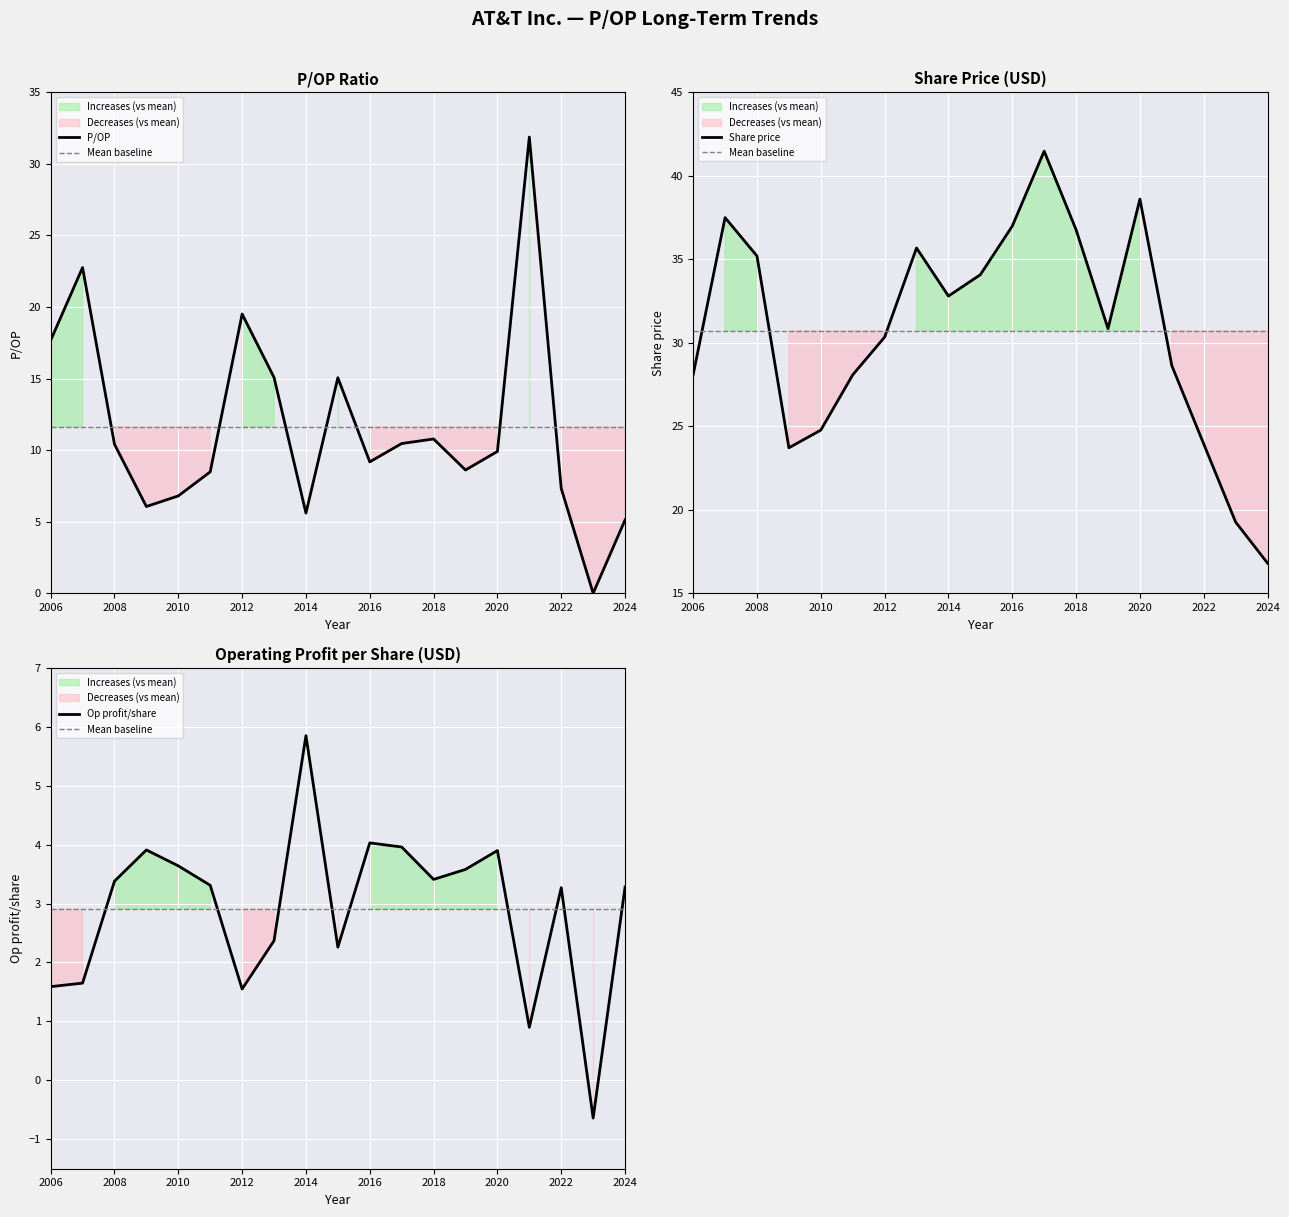

The Mean baseline series shows 2.9 at 2018. True or false?

True